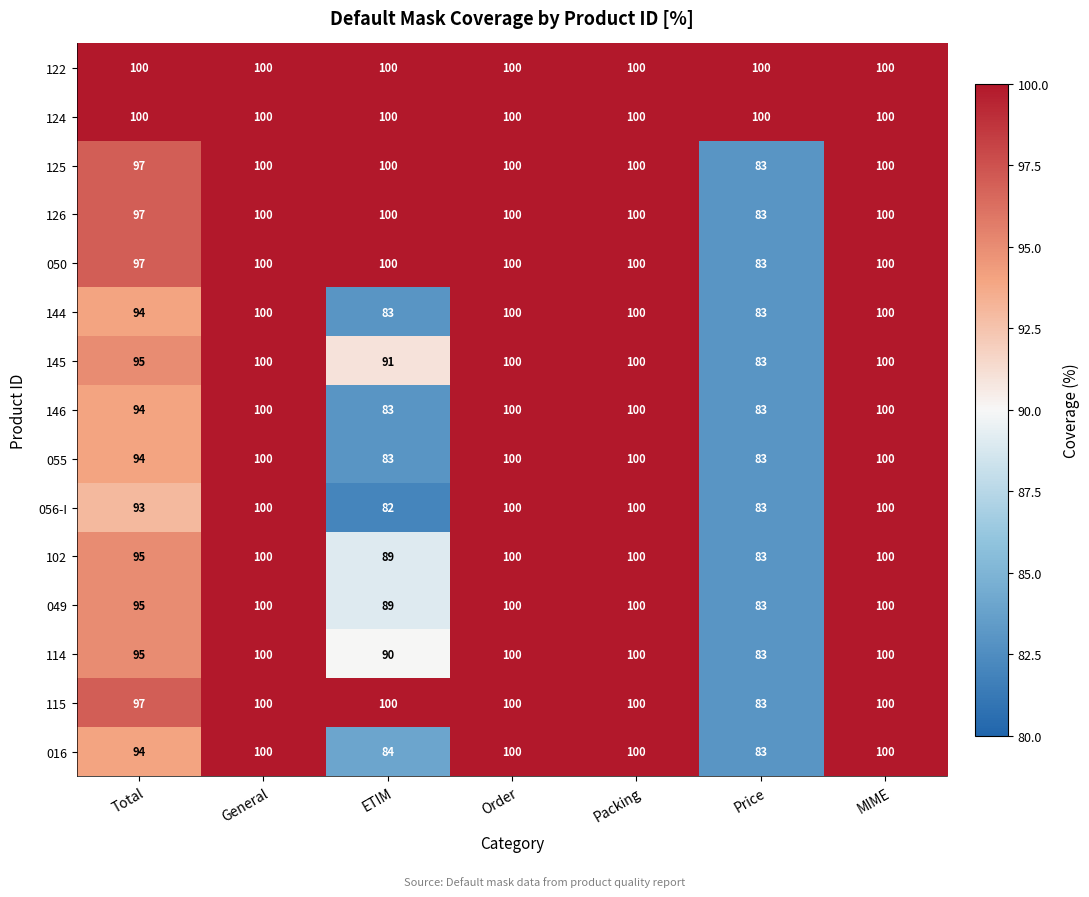

Which label corresponds to the smallest value in the chart?

ETIM